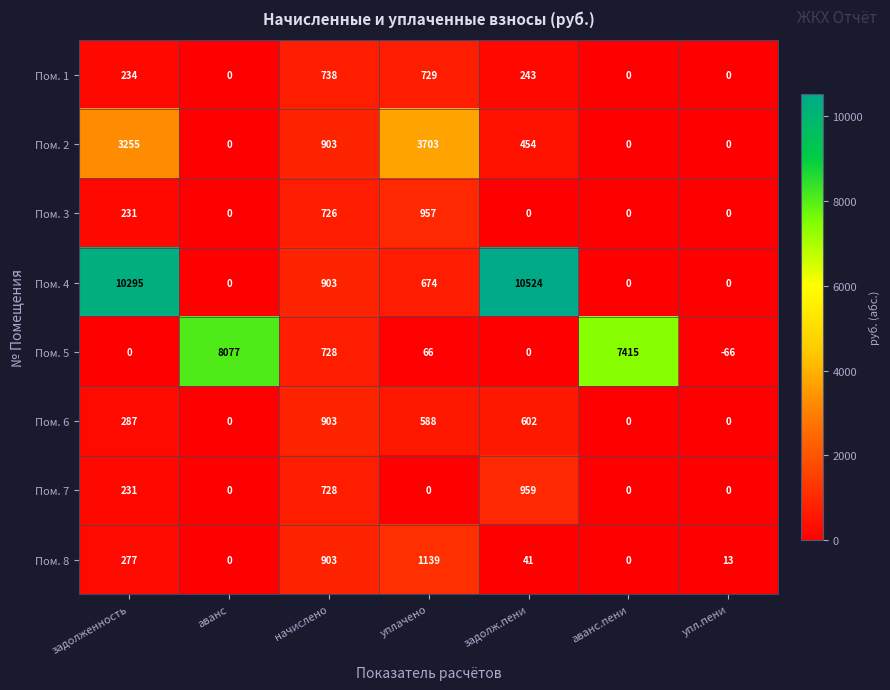

True or false: Пом. 5 has a value of 66 at уплачено.

True